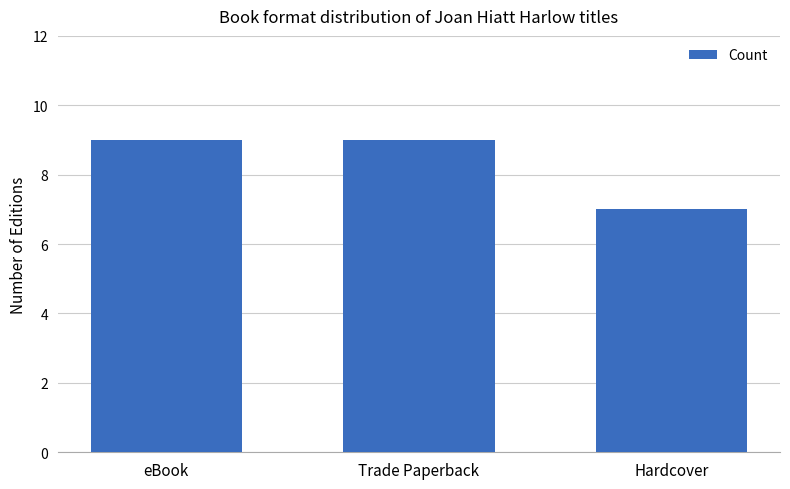

What is the greatest value displayed?

9